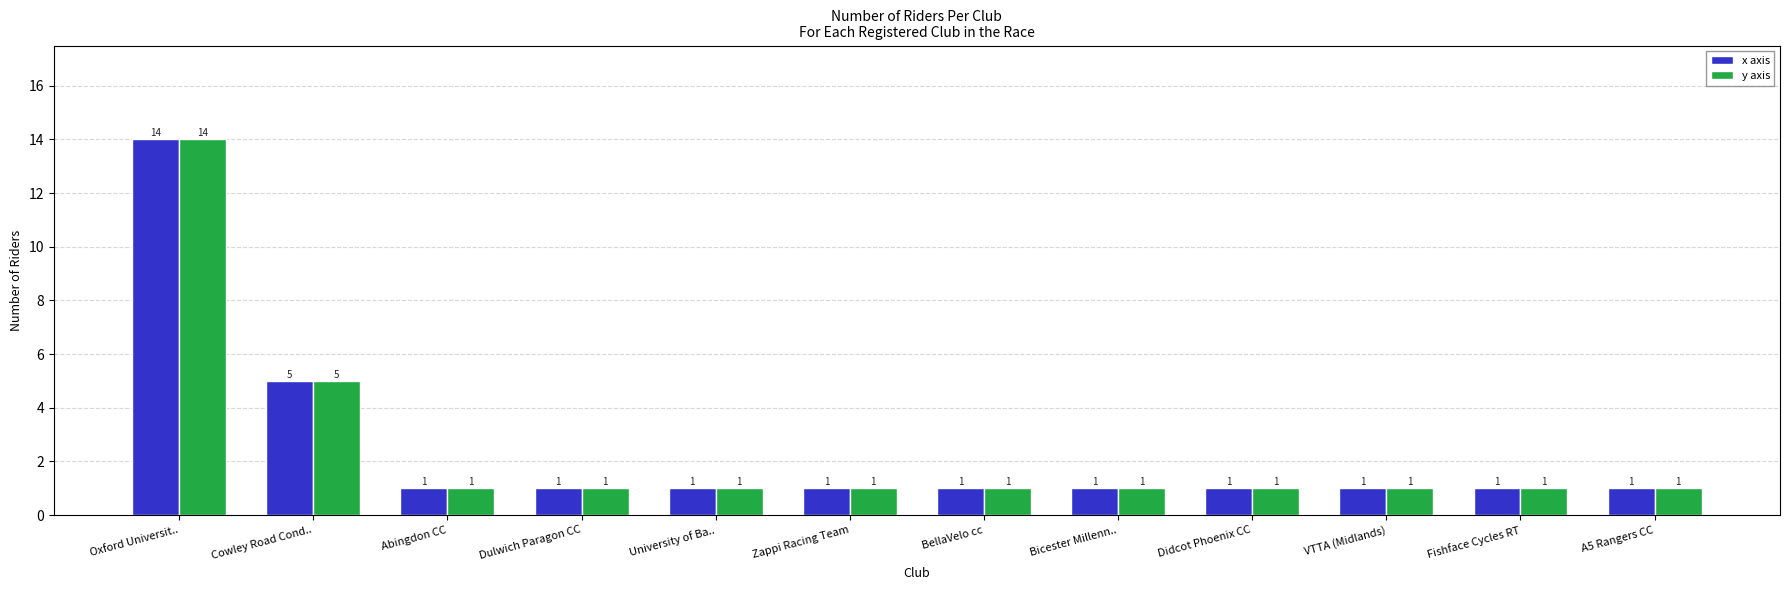

At which category is the sum across all series the highest?

Oxford Universit..